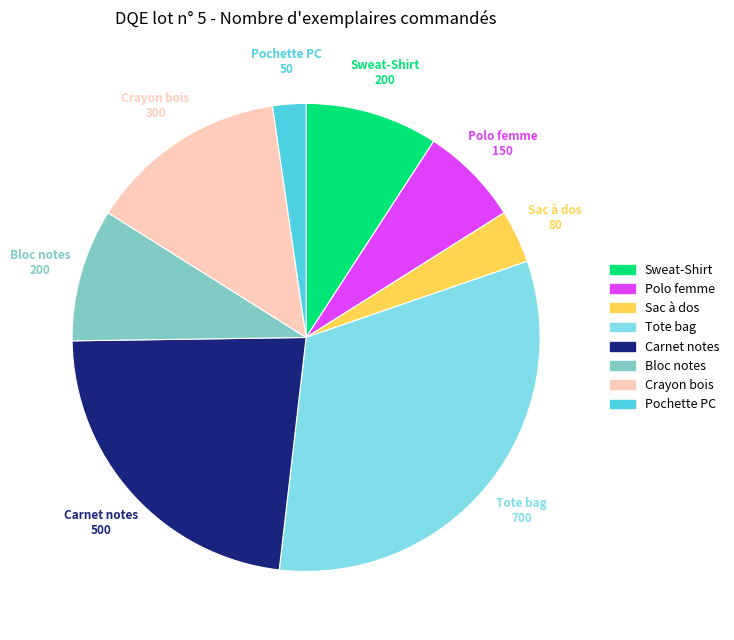

Is there a majority slice in this chart?

No